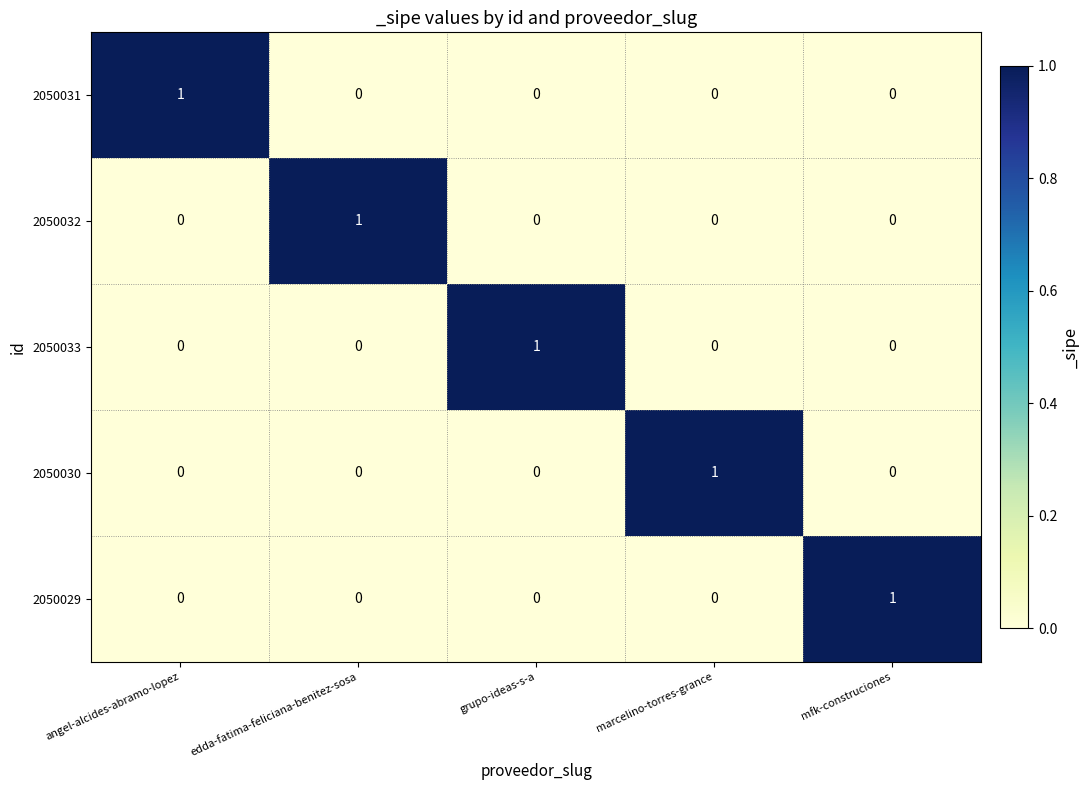

What is the total value across all series at edda-fatima-feliciana-benitez-sosa?

1